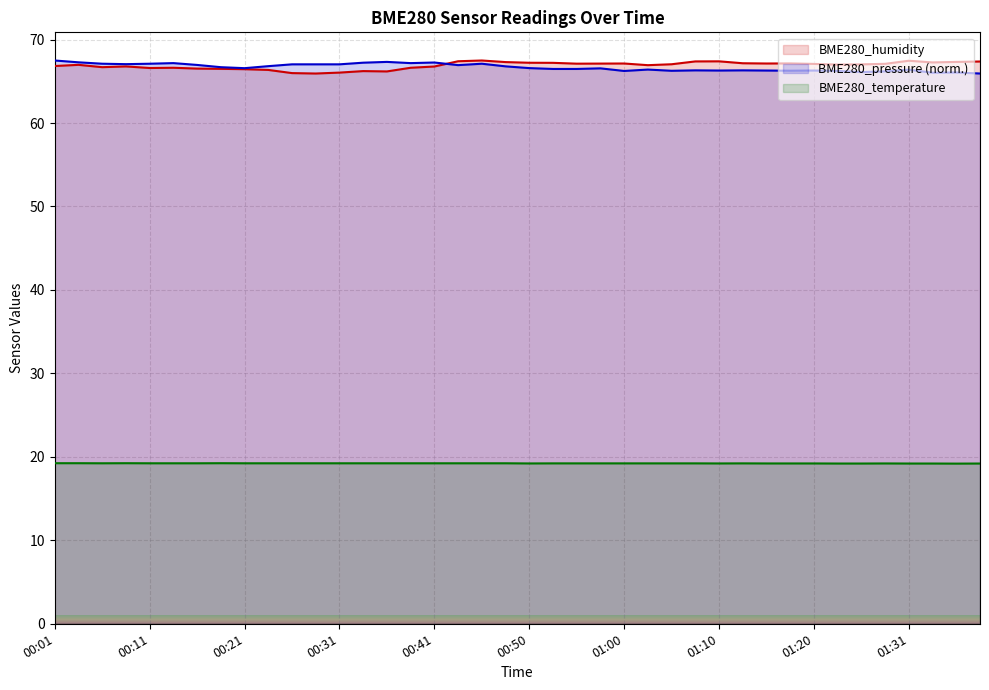

Which category has the lowest value in the BME280_pressure series?

01:38